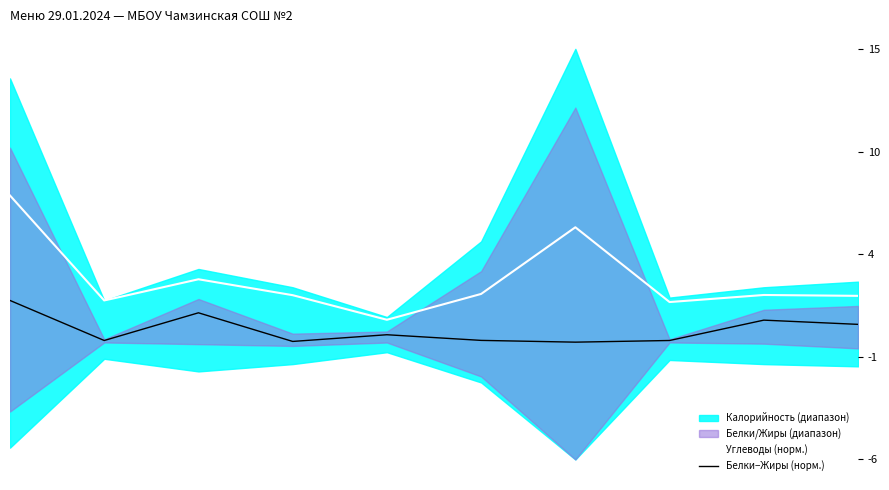

What is the sum of all Белки−Жиры (норм.) values?

6.3